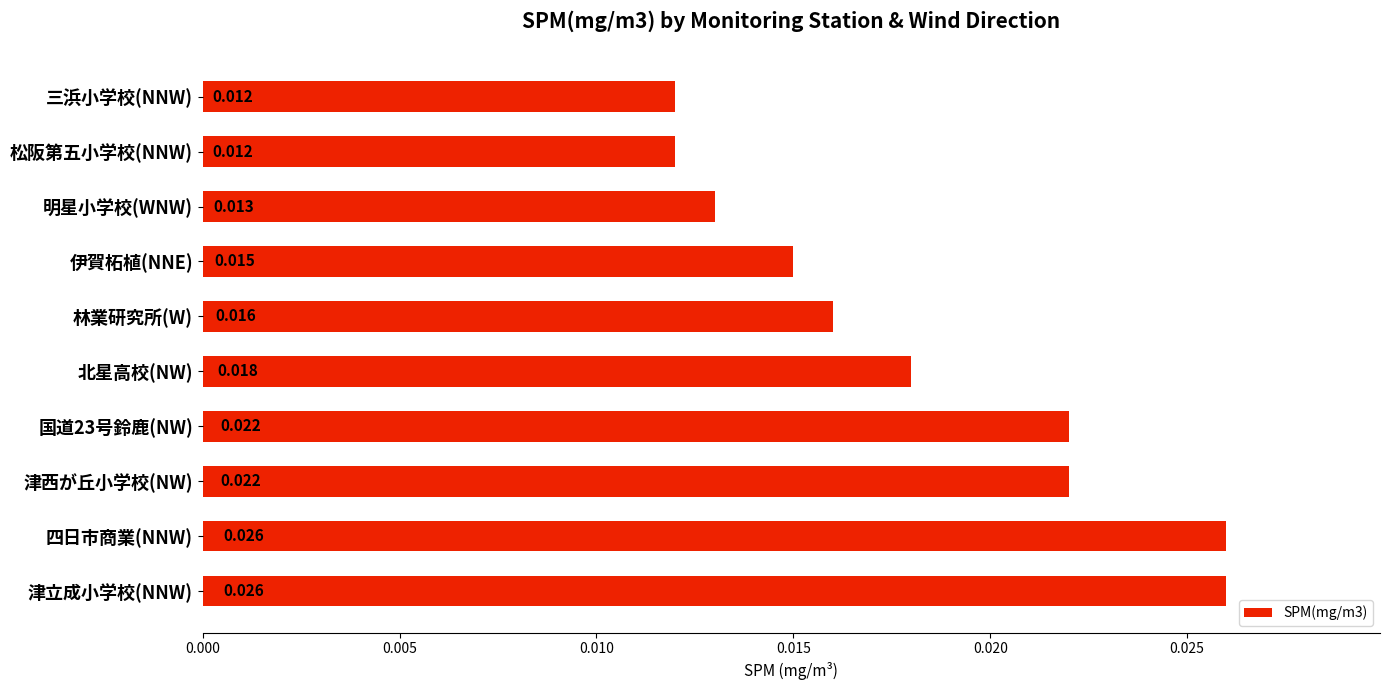

Between 三浜小学校(NNW) and 四日市商業(NNW), which is larger?

四日市商業(NNW)